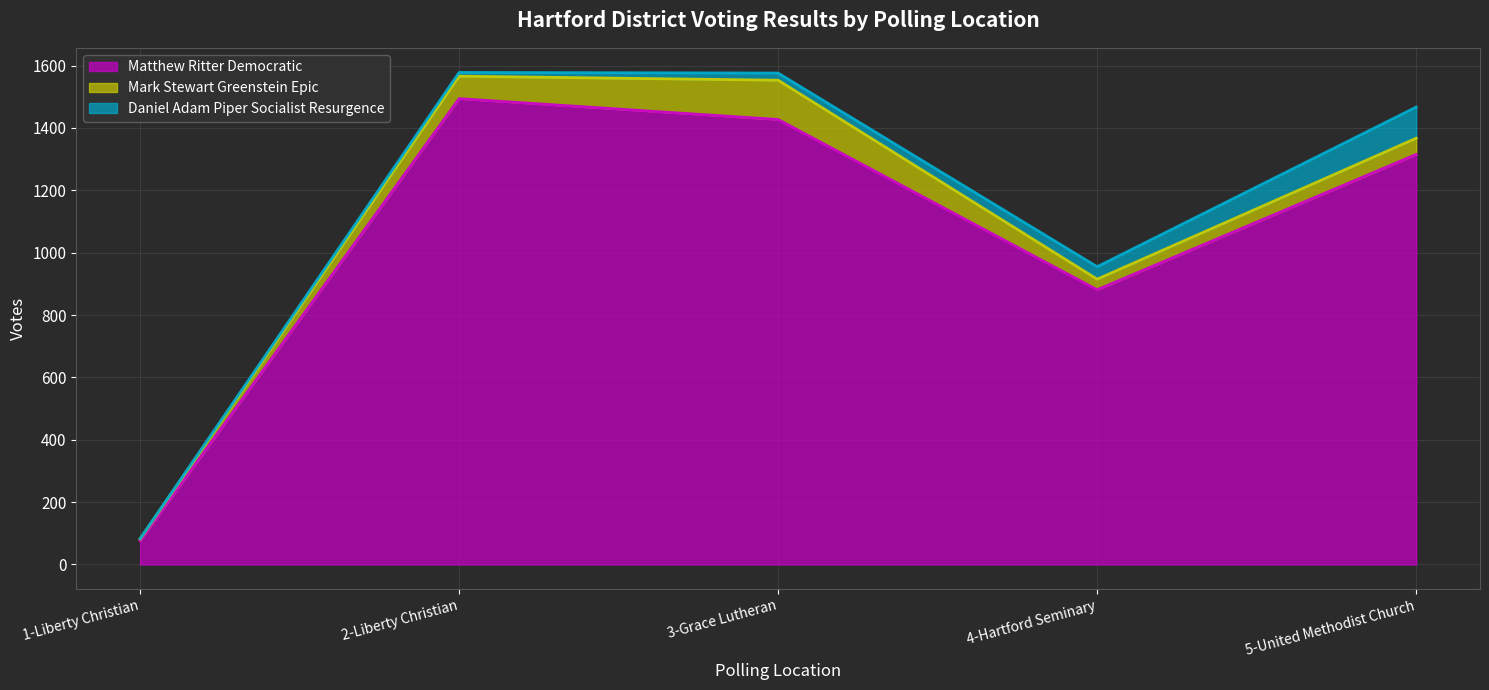

True or false: Daniel Adam Piper Socialist Resurgence and Matthew Ritter Democratic intersect in this chart.

False